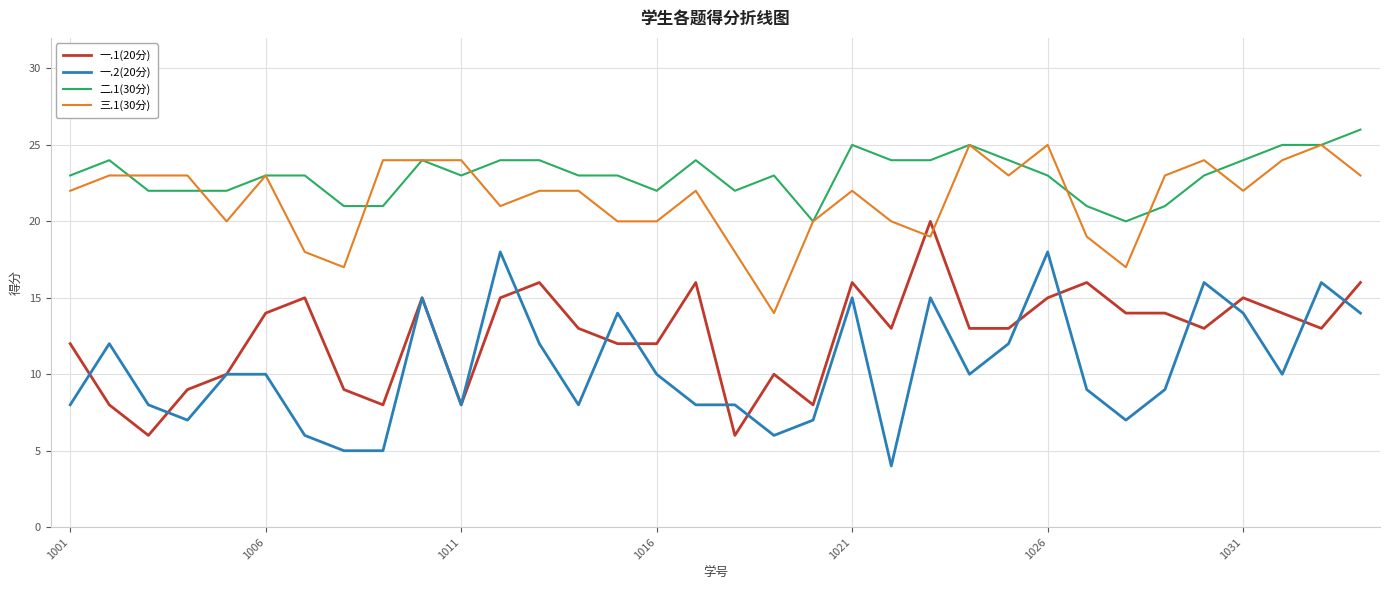

What is the greatest value displayed?

26